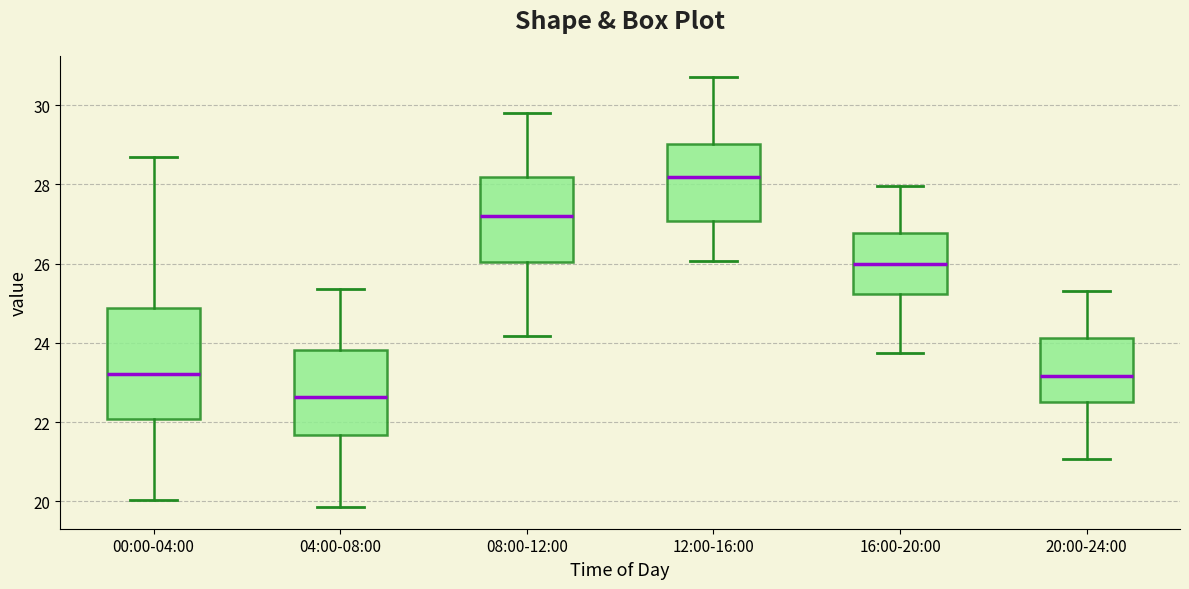

Reading left to right, read every box against the y-axis: the position of its median line, the range the box covers, and the ends of its whiskers. The values are not printed on the chart, so give them approximately, as read against the axis.

00:00-04:00: median 23.2, box 22.0 to 24.8, whiskers 20.0 to 28.8
04:00-08:00: median 22.6, box 21.6 to 23.8, whiskers 19.8 to 25.4
08:00-12:00: median 27.2, box 26.0 to 28.2, whiskers 24.2 to 29.8
12:00-16:00: median 28.2, box 27.0 to 29.0, whiskers 26.0 to 30.8
16:00-20:00: median 26.0, box 25.2 to 26.8, whiskers 23.8 to 28.0
20:00-24:00: median 23.2, box 22.4 to 24.2, whiskers 21.0 to 25.4